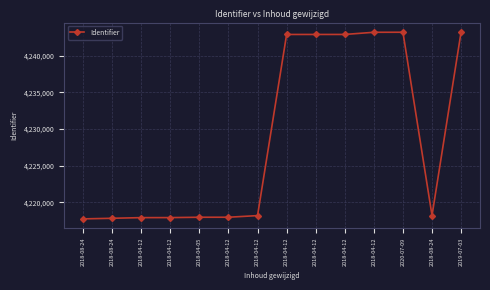

Count the number of data series in this chart.

1